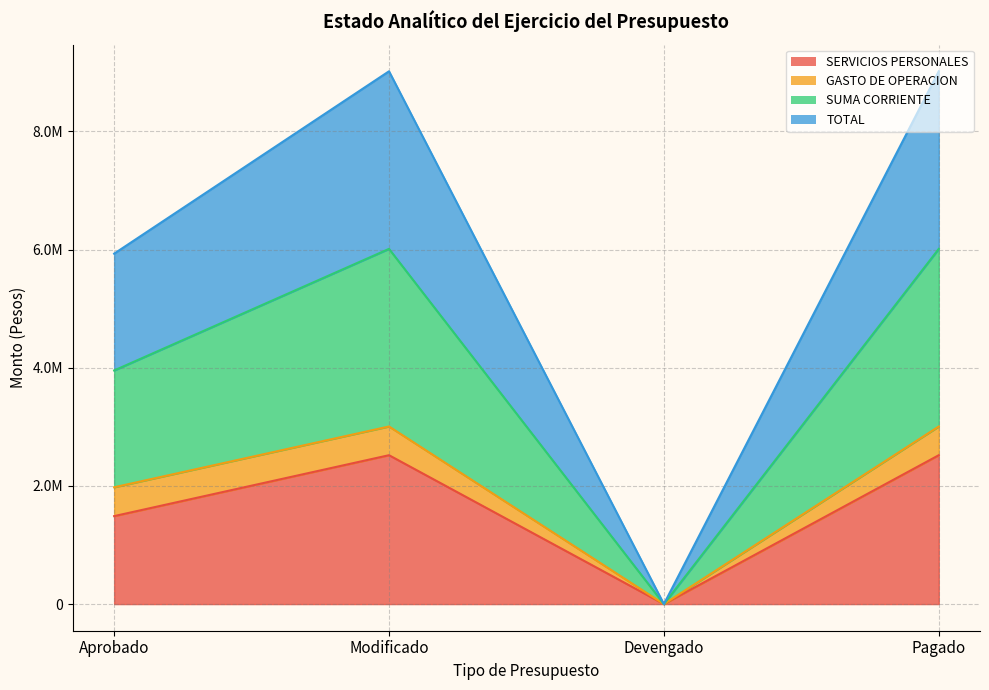

At which label does TOTAL reach its peak?

Modificado